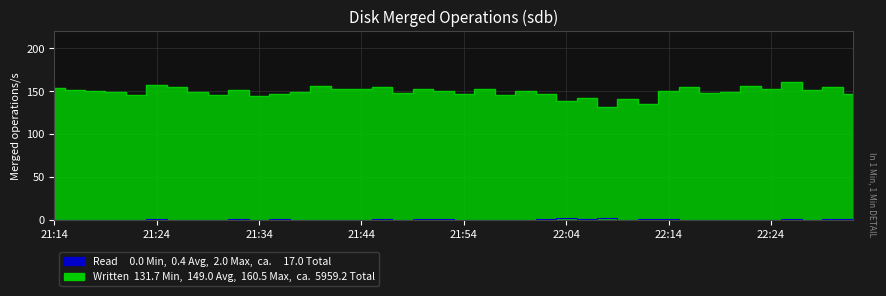

How many interior local peaks (higher than both neighbors) does the data have?

7